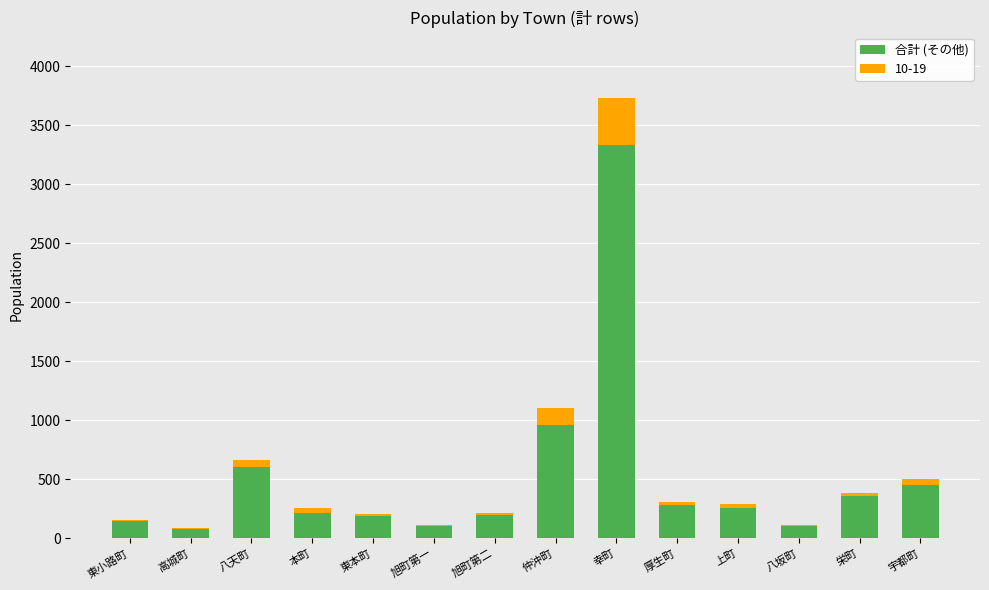

What is the maximum value for 合計 (その他)?

3328